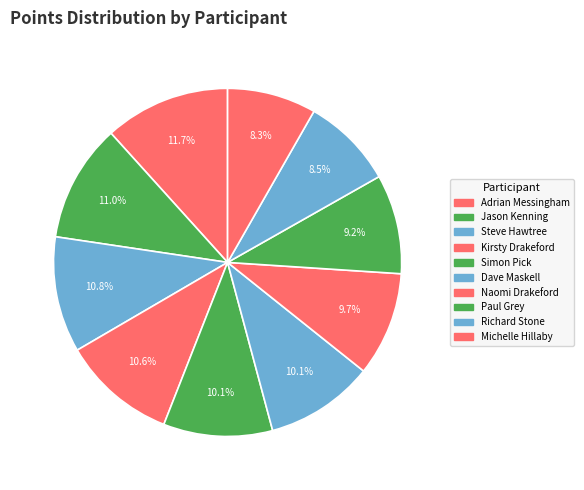

How many segments does this pie chart have?

10